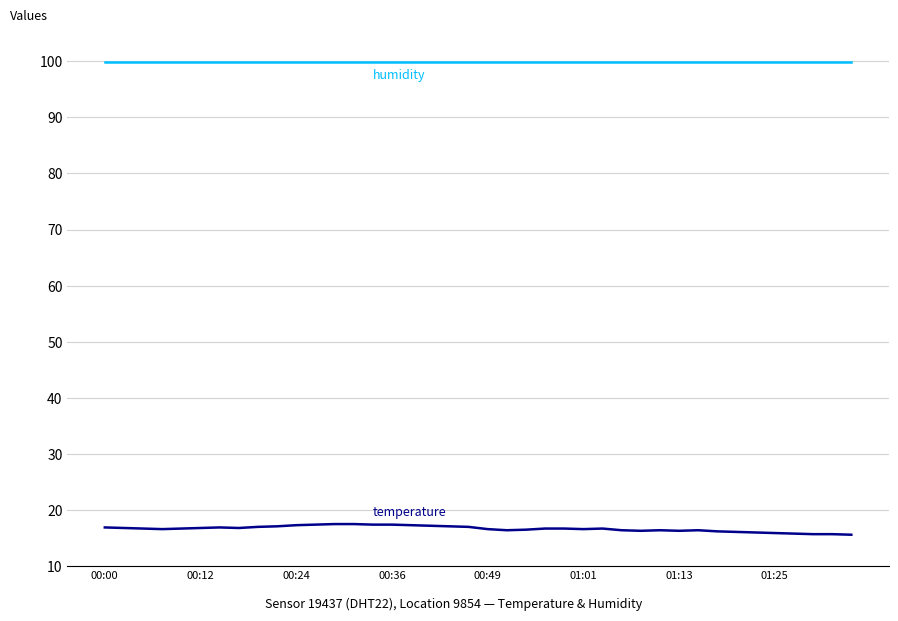

What is the smallest value displayed?

15.6